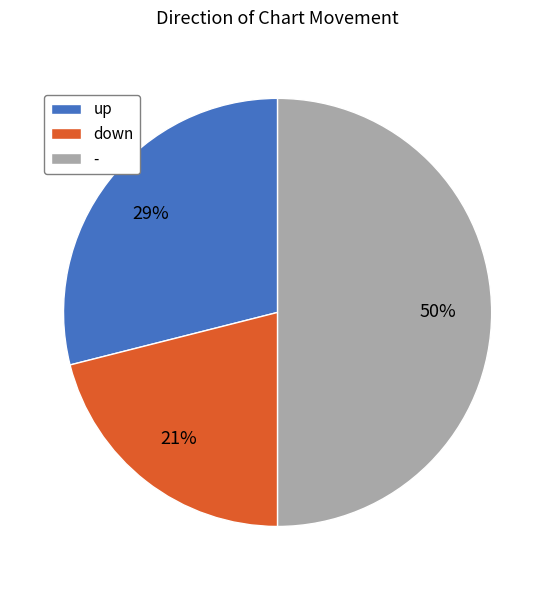

To the nearest percent, what portion does - represent?

50%